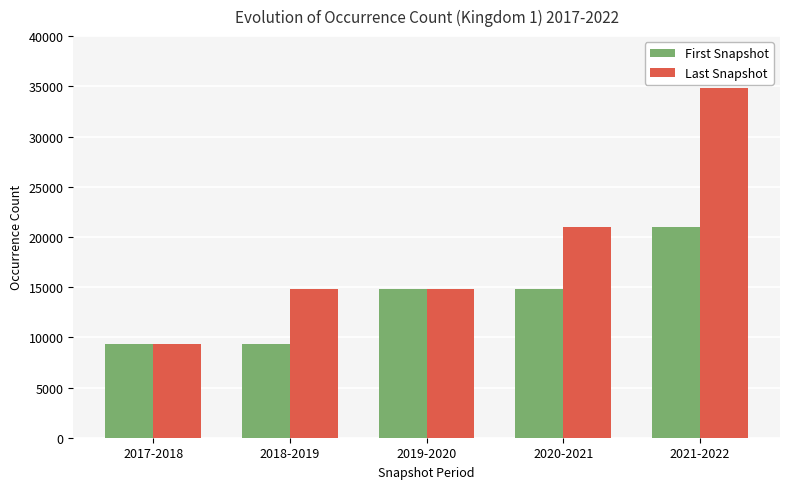

What is the label of the 5th bar from the right?

2017-2018